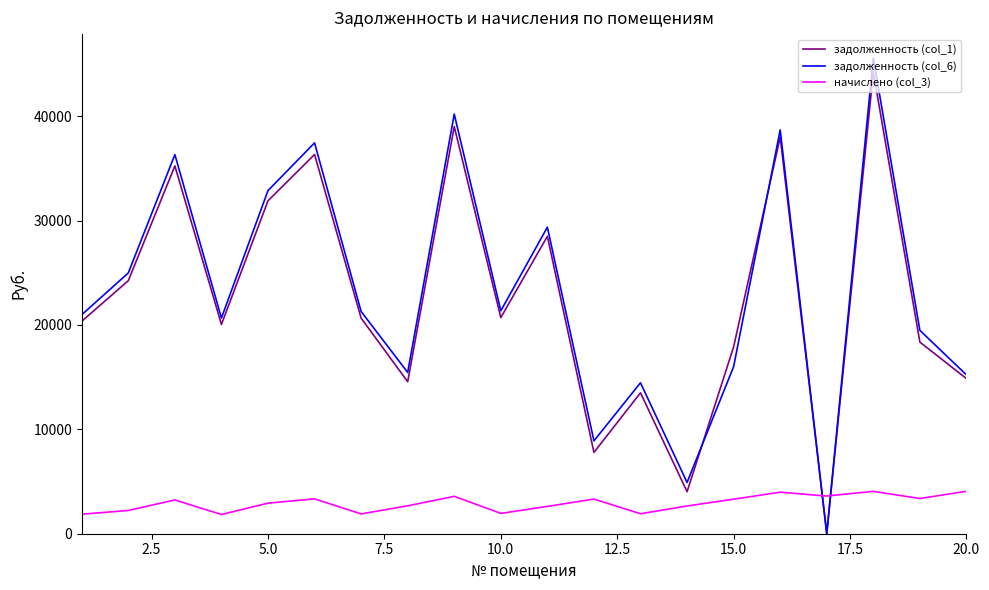

Does the chart have visible grid lines?

No